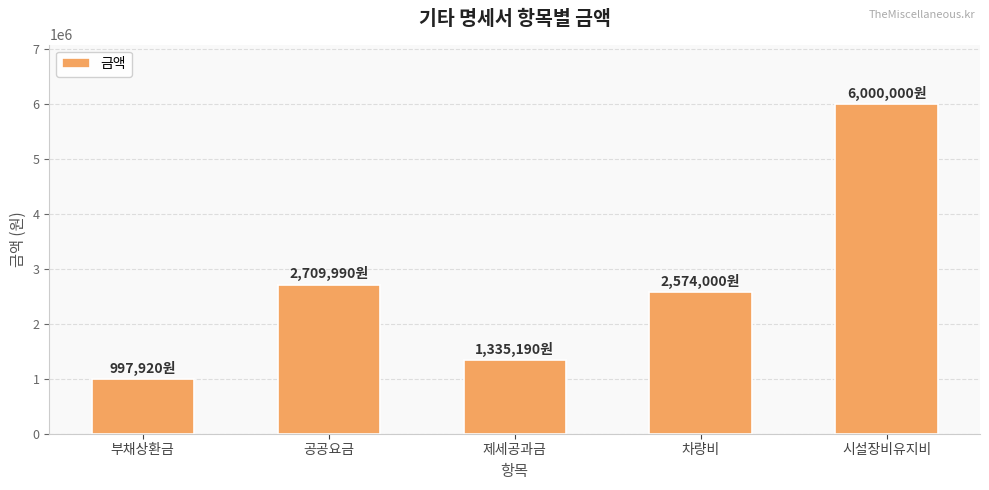

True or false: the data shows 1335190 at 제세공과금.

True